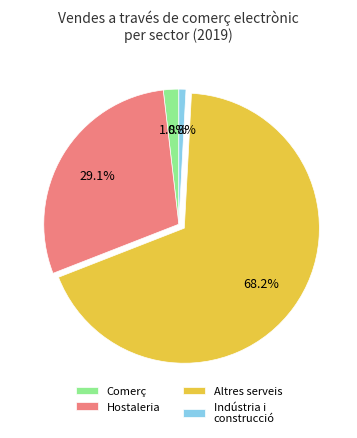

Rank the categories by value from highest to lowest.

Altres serveis, Hostaleria, Comerç, Indústria i construcció